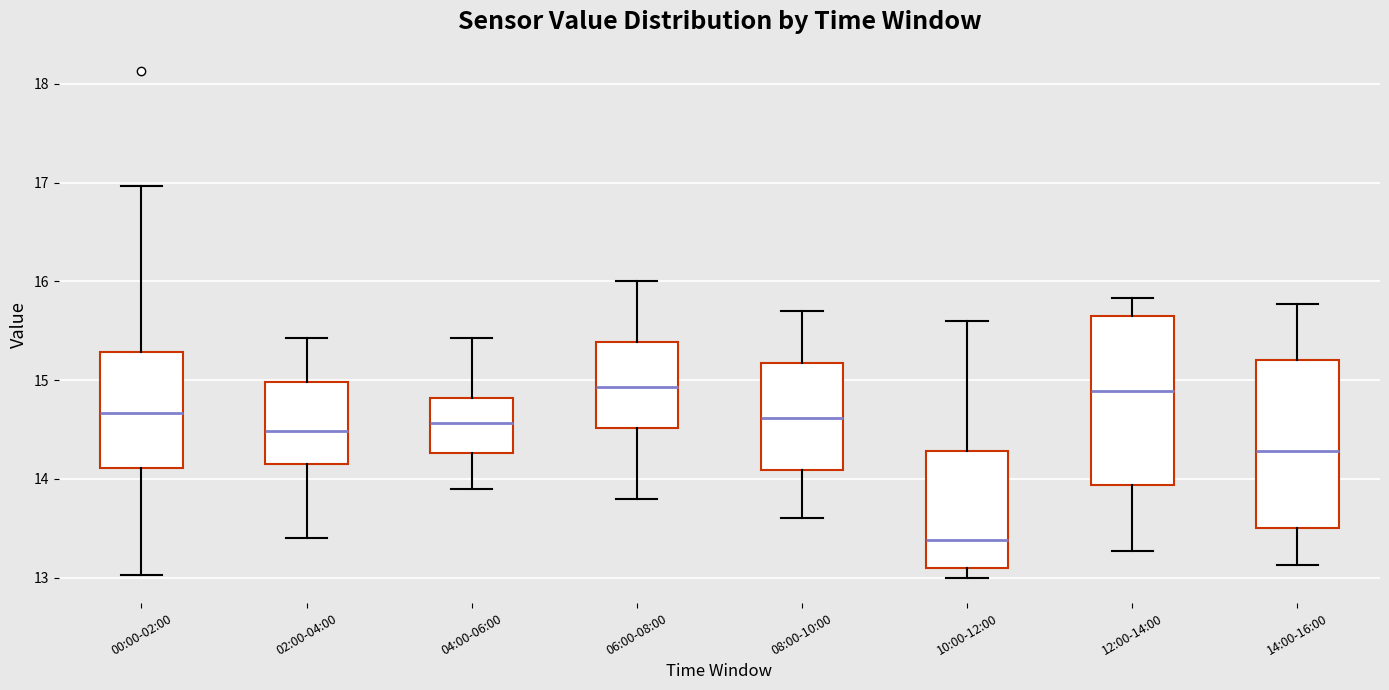

Reading left to right, transcribe this box plot: for each box, give where its median line is, the range the box spans, and where its two whiskers end, as read against the y-axis. The values are not printed on the chart, so give them approximately, as read against the axis.

00:00-02:00: median 14.7, box 14.1 to 15.3, whiskers 13.0 to 17.0
02:00-04:00: median 14.5, box 14.2 to 15.0, whiskers 13.4 to 15.4
04:00-06:00: median 14.6, box 14.3 to 14.8, whiskers 13.9 to 15.4
06:00-08:00: median 14.9, box 14.5 to 15.4, whiskers 13.8 to 16.0
08:00-10:00: median 14.6, box 14.1 to 15.2, whiskers 13.6 to 15.7
10:00-12:00: median 13.4, box 13.1 to 14.3, whiskers 13.0 to 15.6
12:00-14:00: median 14.9, box 13.9 to 15.6, whiskers 13.3 to 15.8
14:00-16:00: median 14.3, box 13.5 to 15.2, whiskers 13.1 to 15.8